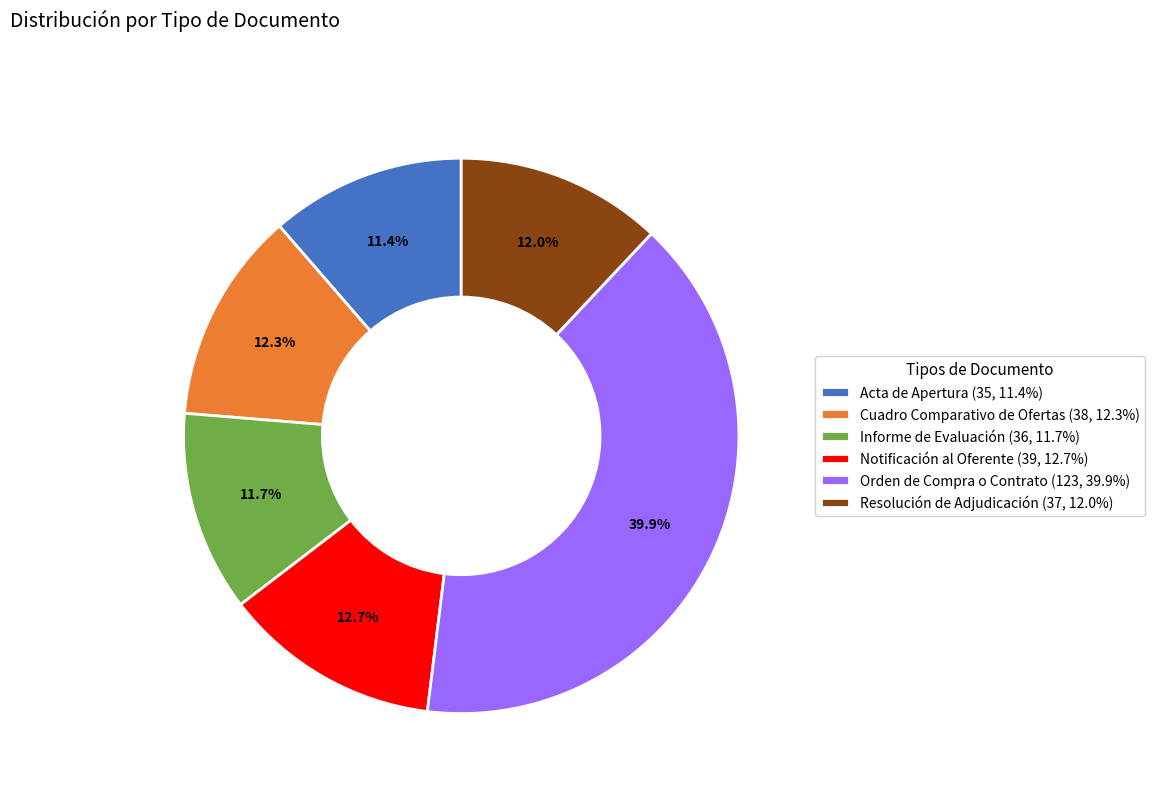

What is the ratio of the value at Resolución de Adjudicación (37, 12.0%) to the value at Notificación al Oferente (39, 12.7%)?

0.9